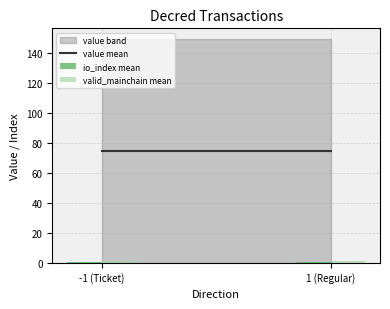

Count the number of categories in the chart.

2